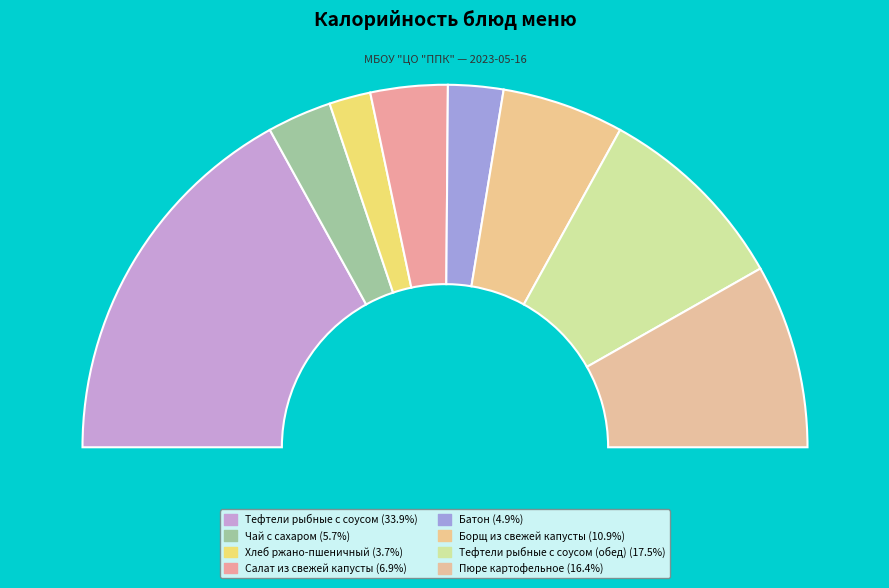

How much of the chart is everything except Тефтели рыбные с соусом?

66.1%